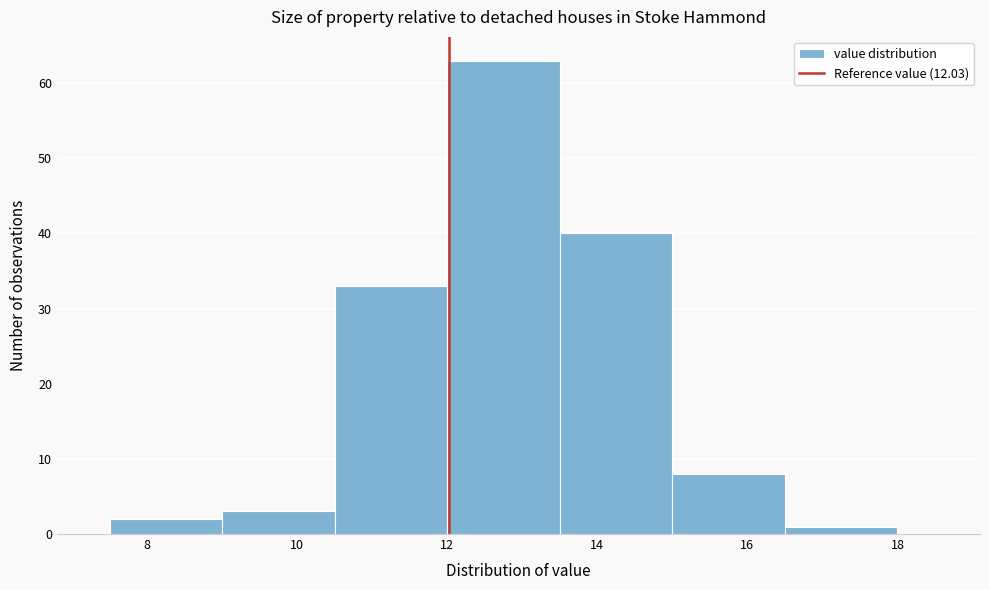

Reading left to right, list every bar in this chart as the range it spans on the x-axis followed by its height. Neither the bar edges nor the heights are printed on the chart, so give them approximately, as read against the axes.

7.5 to 9.0: 2
9.0 to 10.5: 3
10.5 to 12.0: 33
12.0 to 13.5: 63
13.5 to 15.0: 40
15.0 to 16.5: 8
16.5 to 18.0: 1